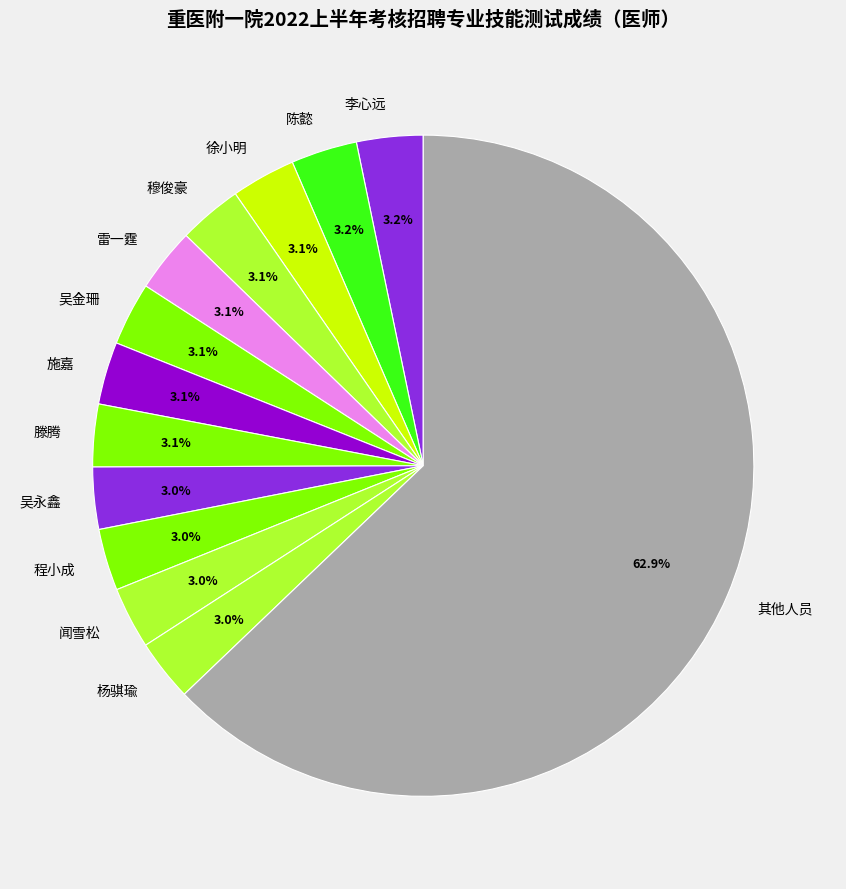

Does any single category account for the majority?

Yes